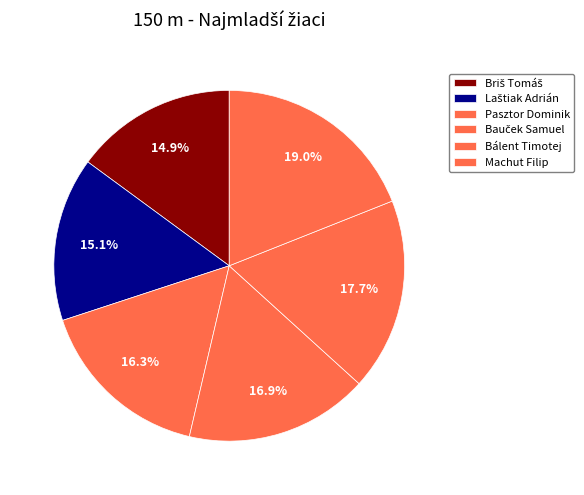

True or false: Briš Tomáš accounts for 23% of the total.

False